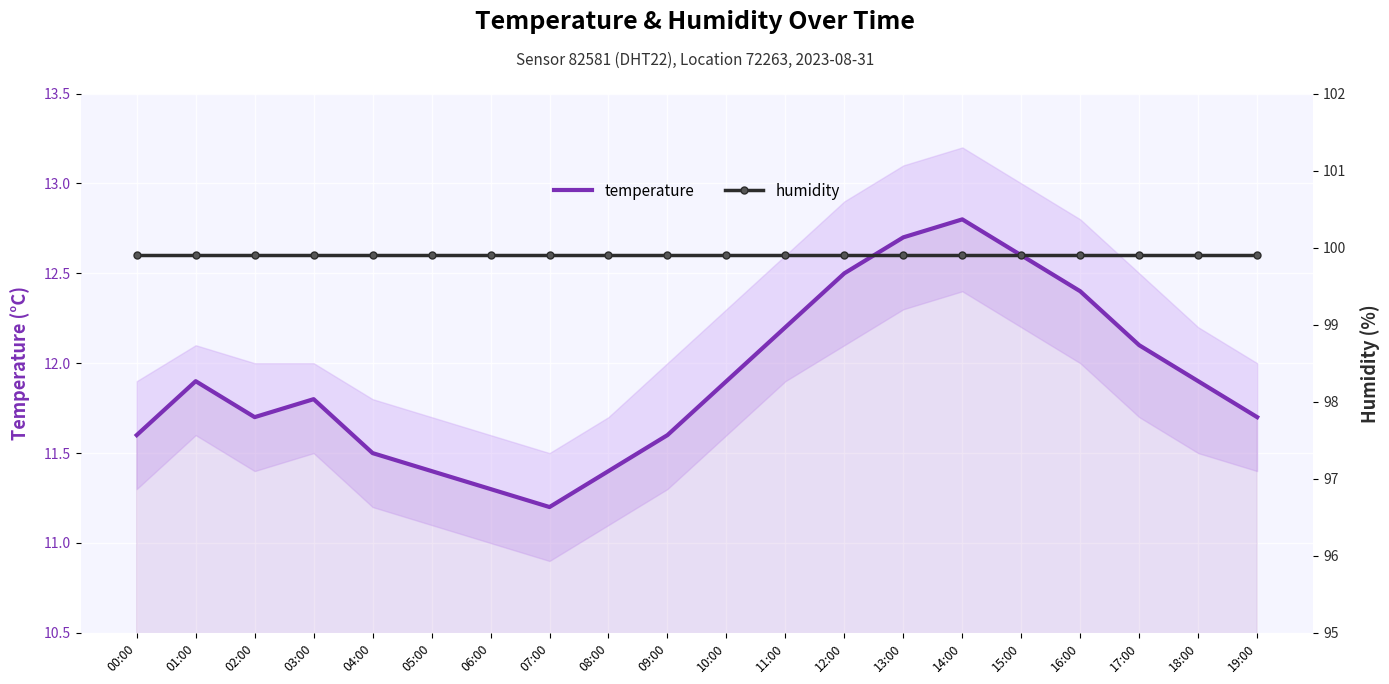

True or false: temperature and humidity cross at least once.

False